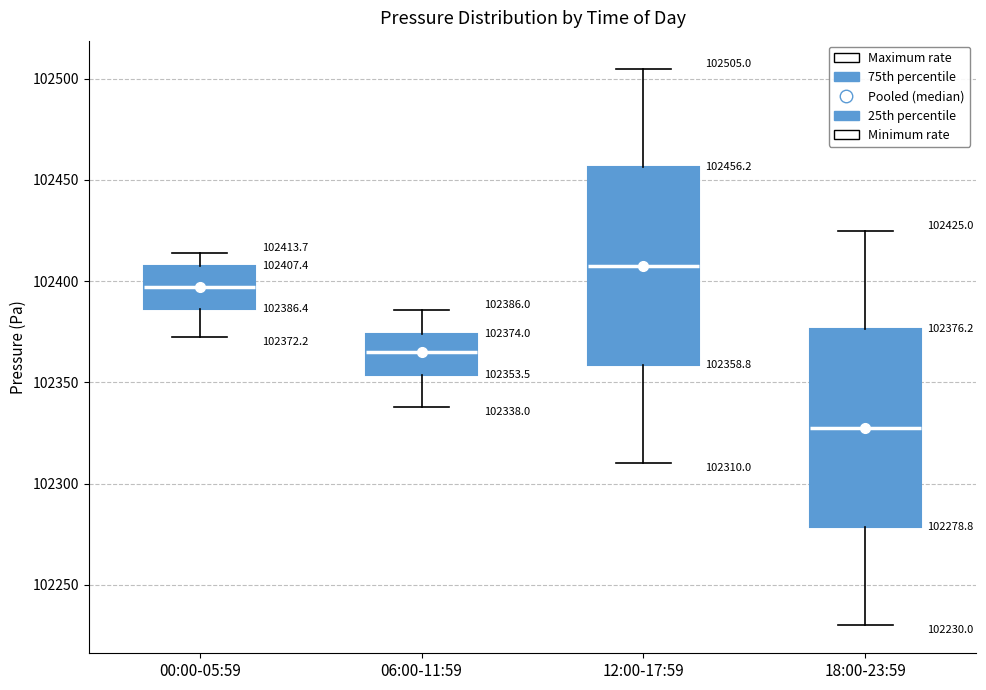

Which box has the lowest median line?

18:00-23:59